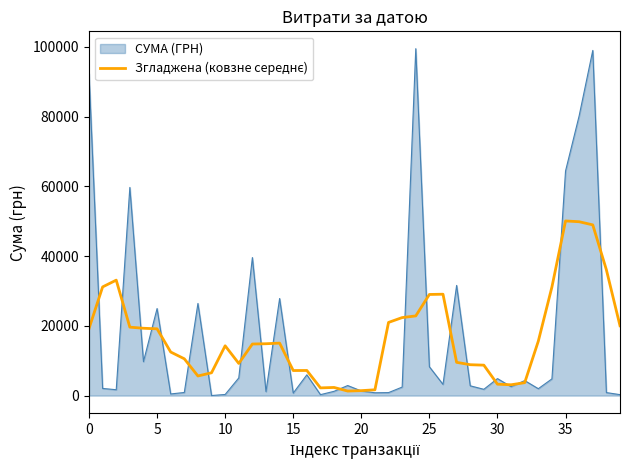

Which series has the largest range (max minus min)?

СУМА (ГРН)